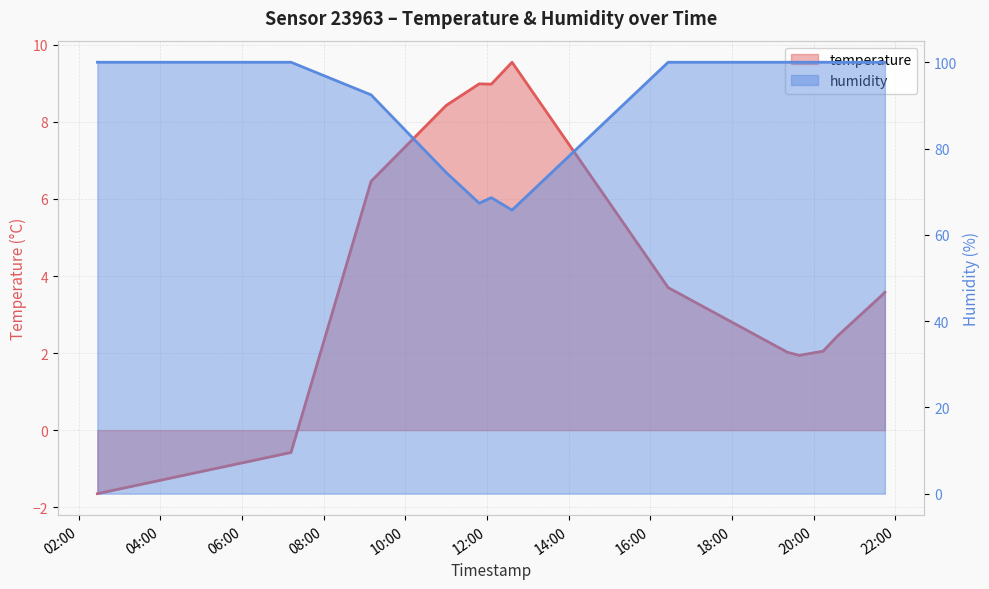

True or false: humidity and temperature intersect in this chart.

False